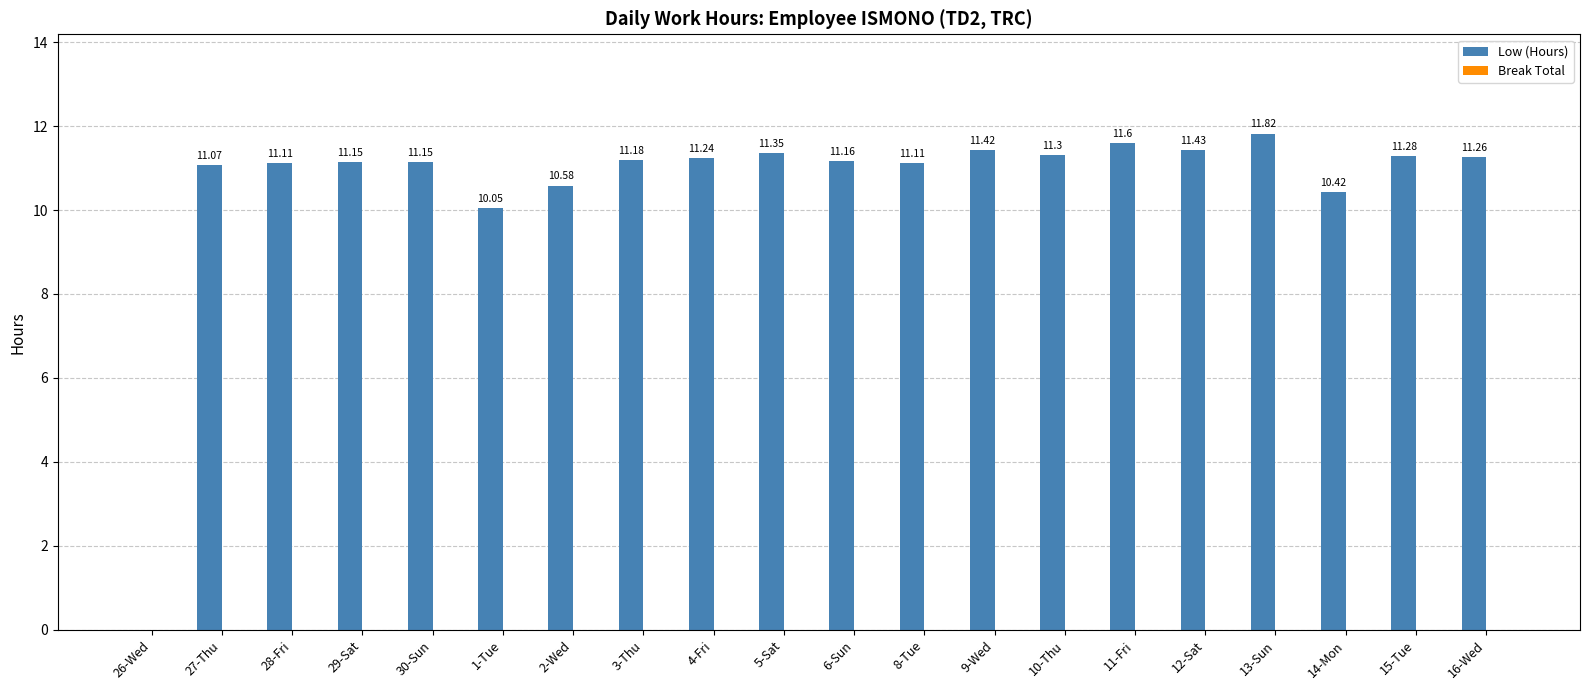

What is the sum of the values at 26-Wed and 16-Wed?

11.3